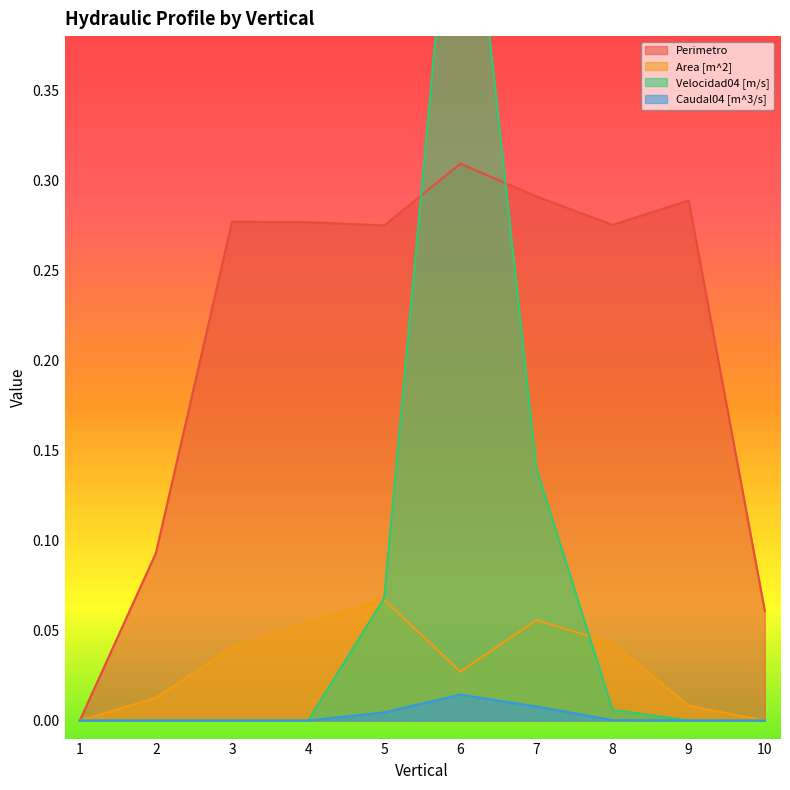

Between 5 and 9, which series saw the biggest shift?

Velocidad04 [m/s]